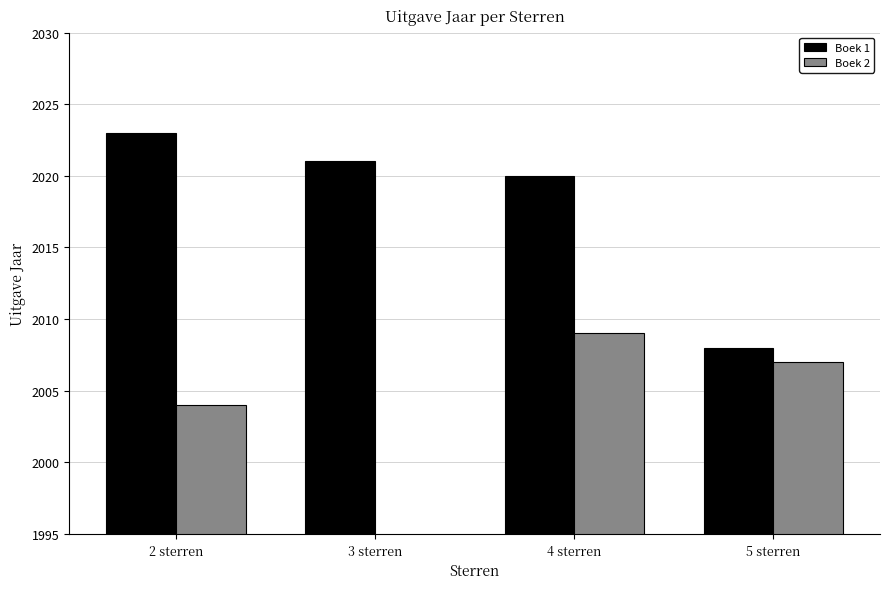

Reading left to right, extract all data points from this chart.

Boek 1: 2 sterren=2023	3 sterren=2021	4 sterren=2020	5 sterren=2008
Boek 2: 2 sterren=2004	3 sterren=0	4 sterren=2009	5 sterren=2007